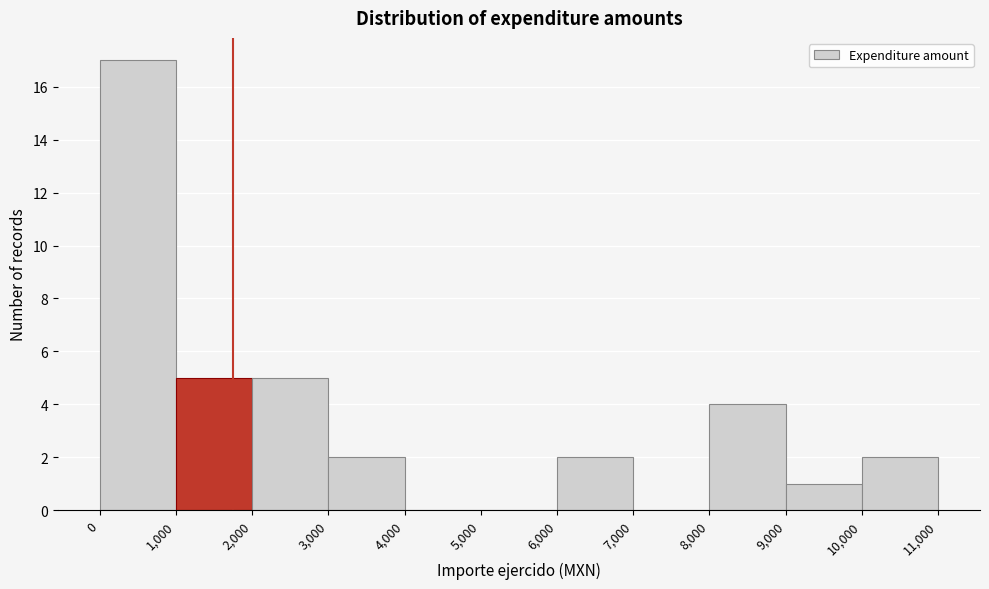

What is the height of the bar covering 10,000 to 11,000 on the x-axis? The values are not printed on the chart, so give them approximately, as read against the axis.

2